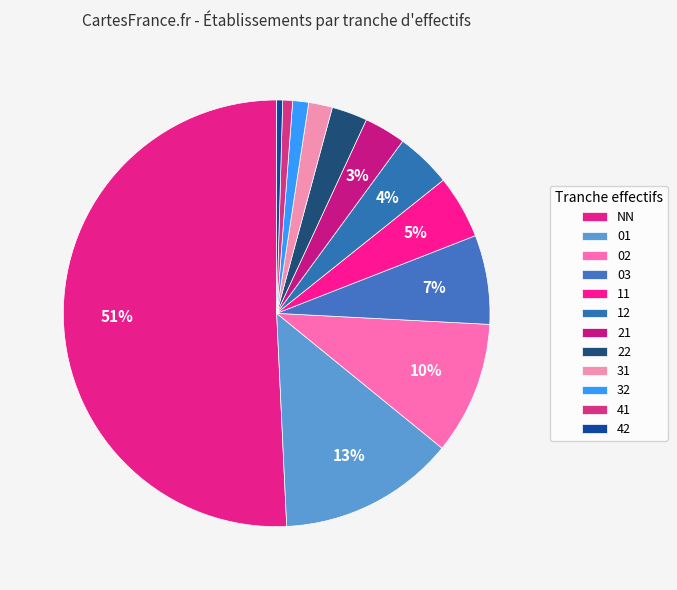

Count the number of slices in the pie.

12